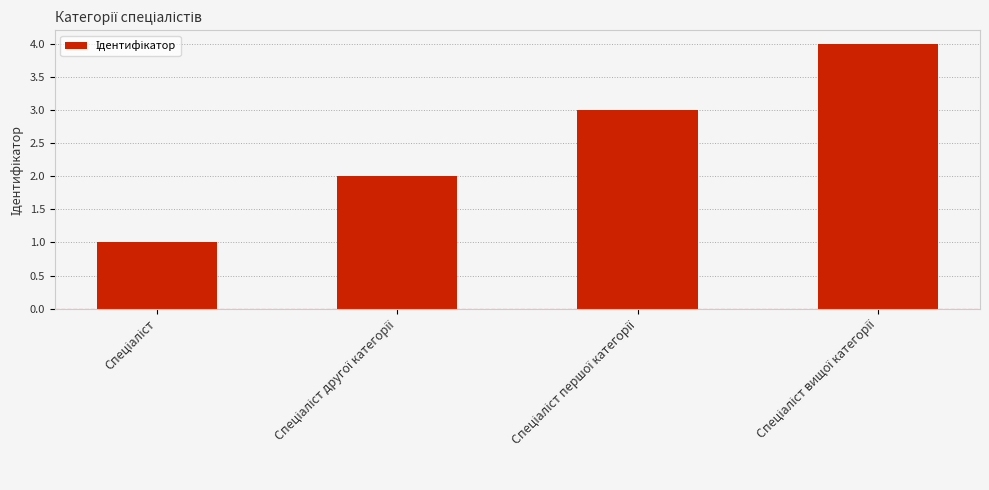

Reading right to left, list all the values displayed in this chart.

4	3	2	1